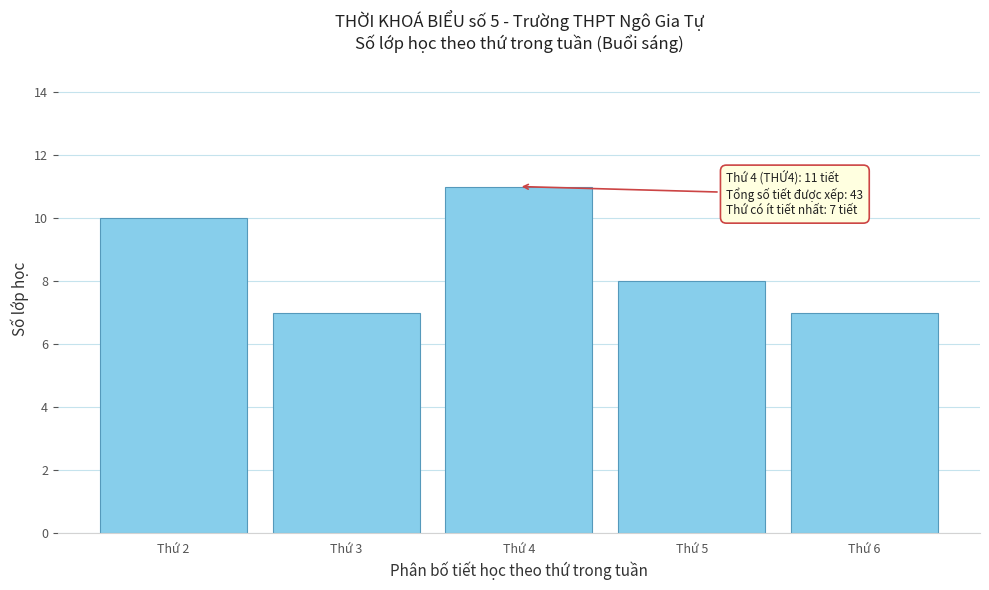

Reading right to left, what are all the values shown in this chart?

7	8	11	7	10